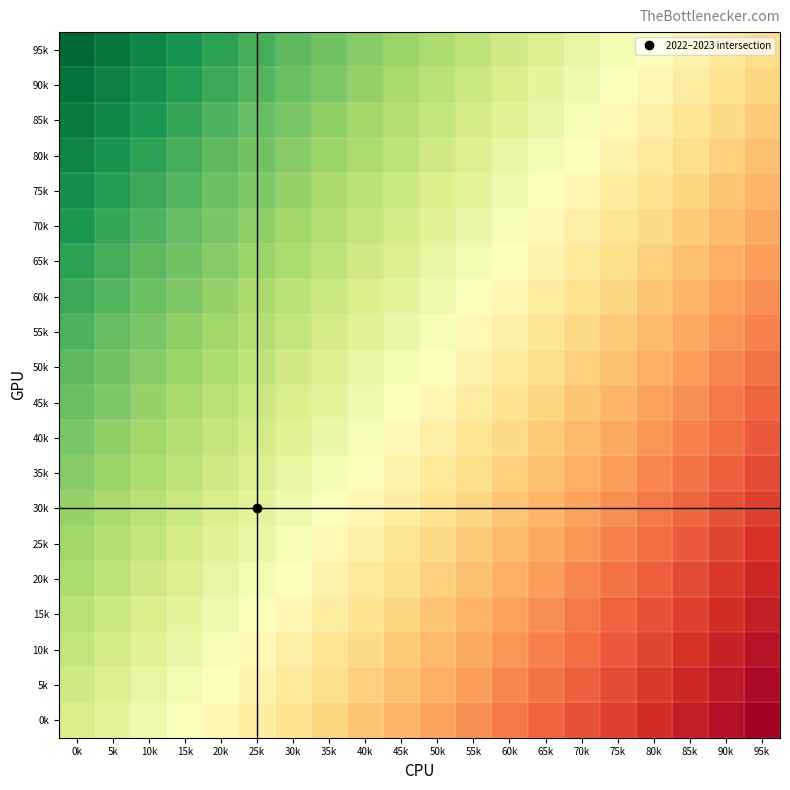

Reading left to right, list all the values displayed in this chart.

0k: 0k=2022.6	5k=2022.6	10k=2022.5	15k=2022.5	20k=2022.5	25k=2022.4	30k=2022.4	35k=2022.4	40k=2022.3	45k=2022.3	50k=2022.3	55k=2022.3	60k=2022.2	65k=2022.2	70k=2022.2	75k=2022.1	80k=2022.1	85k=2022.1	90k=2022.0	95k=2022.0
5k: 0k=2022.6	5k=2022.6	10k=2022.6	15k=2022.5	20k=2022.5	25k=2022.5	30k=2022.4	35k=2022.4	40k=2022.4	45k=2022.3	50k=2022.3	55k=2022.3	60k=2022.2	65k=2022.2	70k=2022.2	75k=2022.1	80k=2022.1	85k=2022.1	90k=2022.1	95k=2022.0
10k: 0k=2022.6	5k=2022.6	10k=2022.6	15k=2022.5	20k=2022.5	25k=2022.5	30k=2022.5	35k=2022.4	40k=2022.4	45k=2022.4	50k=2022.3	55k=2022.3	60k=2022.3	65k=2022.2	70k=2022.2	75k=2022.2	80k=2022.1	85k=2022.1	90k=2022.1	95k=2022.0
15k: 0k=2022.7	5k=2022.6	10k=2022.6	15k=2022.6	20k=2022.5	25k=2022.5	30k=2022.5	35k=2022.4	40k=2022.4	45k=2022.4	50k=2022.3	55k=2022.3	60k=2022.3	65k=2022.3	70k=2022.2	75k=2022.2	80k=2022.2	85k=2022.1	90k=2022.1	95k=2022.1
20k: 0k=2022.7	5k=2022.7	10k=2022.6	15k=2022.6	20k=2022.6	25k=2022.5	30k=2022.5	35k=2022.5	40k=2022.4	45k=2022.4	50k=2022.4	55k=2022.3	60k=2022.3	65k=2022.3	70k=2022.2	75k=2022.2	80k=2022.2	85k=2022.1	90k=2022.1	95k=2022.1
25k: 0k=2022.7	5k=2022.7	10k=2022.6	15k=2022.6	20k=2022.6	25k=2022.5	30k=2022.5	35k=2022.5	40k=2022.5	45k=2022.4	50k=2022.4	55k=2022.4	60k=2022.3	65k=2022.3	70k=2022.3	75k=2022.2	80k=2022.2	85k=2022.2	90k=2022.1	95k=2022.1
30k: 0k=2022.7	5k=2022.7	10k=2022.7	15k=2022.6	20k=2022.6	25k=2022.6	30k=2022.5	35k=2022.5	40k=2022.5	45k=2022.4	50k=2022.4	55k=2022.4	60k=2022.3	65k=2022.3	70k=2022.3	75k=2022.3	80k=2022.2	85k=2022.2	90k=2022.2	95k=2022.1
35k: 0k=2022.7	5k=2022.7	10k=2022.7	15k=2022.7	20k=2022.6	25k=2022.6	30k=2022.6	35k=2022.5	40k=2022.5	45k=2022.5	50k=2022.4	55k=2022.4	60k=2022.4	65k=2022.3	70k=2022.3	75k=2022.3	80k=2022.2	85k=2022.2	90k=2022.2	95k=2022.1
40k: 0k=2022.8	5k=2022.7	10k=2022.7	15k=2022.7	20k=2022.6	25k=2022.6	30k=2022.6	35k=2022.5	40k=2022.5	45k=2022.5	50k=2022.5	55k=2022.4	60k=2022.4	65k=2022.4	70k=2022.3	75k=2022.3	80k=2022.3	85k=2022.2	90k=2022.2	95k=2022.2
45k: 0k=2022.8	5k=2022.8	10k=2022.7	15k=2022.7	20k=2022.7	25k=2022.6	30k=2022.6	35k=2022.6	40k=2022.5	45k=2022.5	50k=2022.5	55k=2022.4	60k=2022.4	65k=2022.4	70k=2022.3	75k=2022.3	80k=2022.3	85k=2022.3	90k=2022.2	95k=2022.2
50k: 0k=2022.8	5k=2022.8	10k=2022.7	15k=2022.7	20k=2022.7	25k=2022.7	30k=2022.6	35k=2022.6	40k=2022.6	45k=2022.5	50k=2022.5	55k=2022.5	60k=2022.4	65k=2022.4	70k=2022.4	75k=2022.3	80k=2022.3	85k=2022.3	90k=2022.2	95k=2022.2
55k: 0k=2022.8	5k=2022.8	10k=2022.8	15k=2022.7	20k=2022.7	25k=2022.7	30k=2022.6	35k=2022.6	40k=2022.6	45k=2022.5	50k=2022.5	55k=2022.5	60k=2022.5	65k=2022.4	70k=2022.4	75k=2022.4	80k=2022.3	85k=2022.3	90k=2022.3	95k=2022.2
60k: 0k=2022.9	5k=2022.8	10k=2022.8	15k=2022.8	20k=2022.7	25k=2022.7	30k=2022.7	35k=2022.6	40k=2022.6	45k=2022.6	50k=2022.5	55k=2022.5	60k=2022.5	65k=2022.4	70k=2022.4	75k=2022.4	80k=2022.3	85k=2022.3	90k=2022.3	95k=2022.3
65k: 0k=2022.9	5k=2022.8	10k=2022.8	15k=2022.8	20k=2022.7	25k=2022.7	30k=2022.7	35k=2022.7	40k=2022.6	45k=2022.6	50k=2022.6	55k=2022.5	60k=2022.5	65k=2022.5	70k=2022.4	75k=2022.4	80k=2022.4	85k=2022.3	90k=2022.3	95k=2022.3
70k: 0k=2022.9	5k=2022.9	10k=2022.8	15k=2022.8	20k=2022.8	25k=2022.7	30k=2022.7	35k=2022.7	40k=2022.6	45k=2022.6	50k=2022.6	55k=2022.5	60k=2022.5	65k=2022.5	70k=2022.5	75k=2022.4	80k=2022.4	85k=2022.4	90k=2022.3	95k=2022.3
75k: 0k=2022.9	5k=2022.9	10k=2022.9	15k=2022.8	20k=2022.8	25k=2022.8	30k=2022.7	35k=2022.7	40k=2022.7	45k=2022.6	50k=2022.6	55k=2022.6	60k=2022.5	65k=2022.5	70k=2022.5	75k=2022.4	80k=2022.4	85k=2022.4	90k=2022.3	95k=2022.3
80k: 0k=2022.9	5k=2022.9	10k=2022.9	15k=2022.8	20k=2022.8	25k=2022.8	30k=2022.7	35k=2022.7	40k=2022.7	45k=2022.7	50k=2022.6	55k=2022.6	60k=2022.6	65k=2022.5	70k=2022.5	75k=2022.5	80k=2022.4	85k=2022.4	90k=2022.4	95k=2022.3
85k: 0k=2023.0	5k=2022.9	10k=2022.9	15k=2022.9	20k=2022.8	25k=2022.8	30k=2022.8	35k=2022.7	40k=2022.7	45k=2022.7	50k=2022.6	55k=2022.6	60k=2022.6	65k=2022.5	70k=2022.5	75k=2022.5	80k=2022.5	85k=2022.4	90k=2022.4	95k=2022.4
90k: 0k=2023.0	5k=2022.9	10k=2022.9	15k=2022.9	20k=2022.9	25k=2022.8	30k=2022.8	35k=2022.8	40k=2022.7	45k=2022.7	50k=2022.7	55k=2022.6	60k=2022.6	65k=2022.6	70k=2022.5	75k=2022.5	80k=2022.5	85k=2022.4	90k=2022.4	95k=2022.4
95k: 0k=2023.0	5k=2023.0	10k=2022.9	15k=2022.9	20k=2022.9	25k=2022.8	30k=2022.8	35k=2022.8	40k=2022.7	45k=2022.7	50k=2022.7	55k=2022.7	60k=2022.6	65k=2022.6	70k=2022.6	75k=2022.5	80k=2022.5	85k=2022.5	90k=2022.4	95k=2022.4